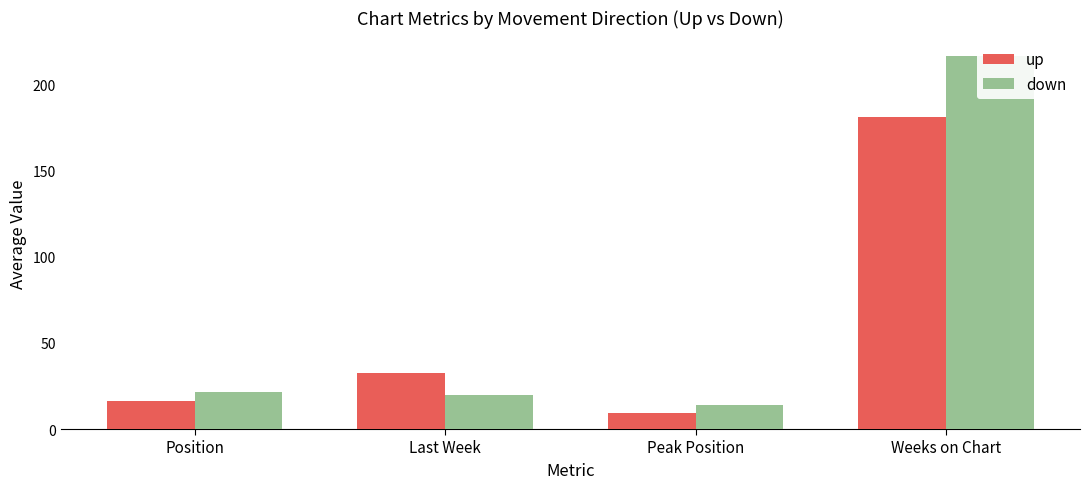

At Last Week, list the series in order from smallest to largest.

down, up